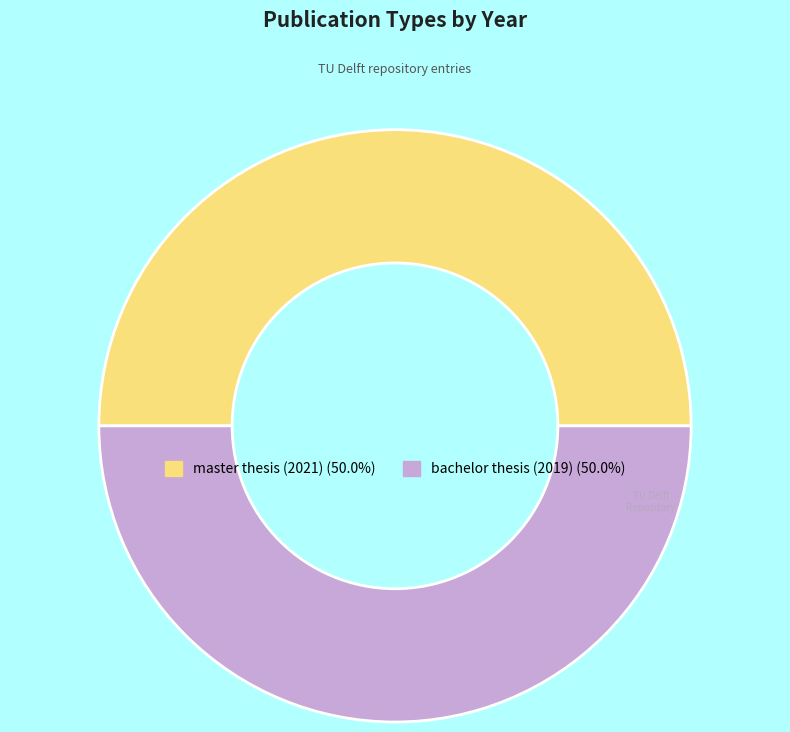

Is the sum of bachelor thesis (2019) and master thesis (2021) greater than half?

Yes